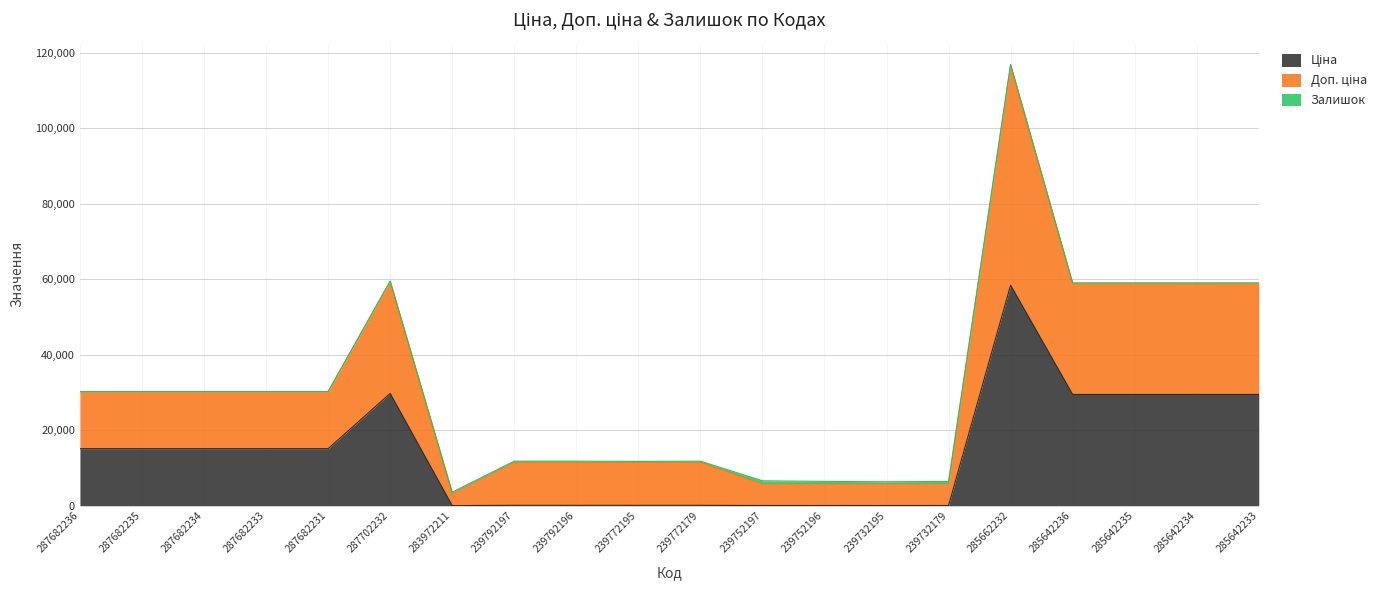

How many categories are shown in the chart?

20